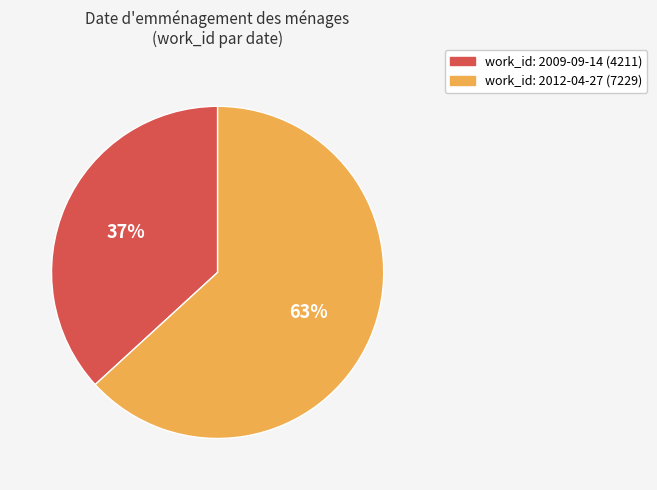

To the nearest percent, what is the difference between the largest and smallest slice percentages?

26%